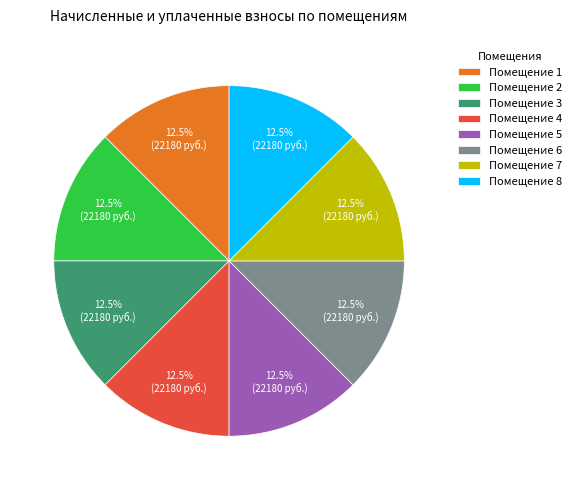

Approximately how many times larger is the value at Помещение 7 compared to Помещение 3?

1.0